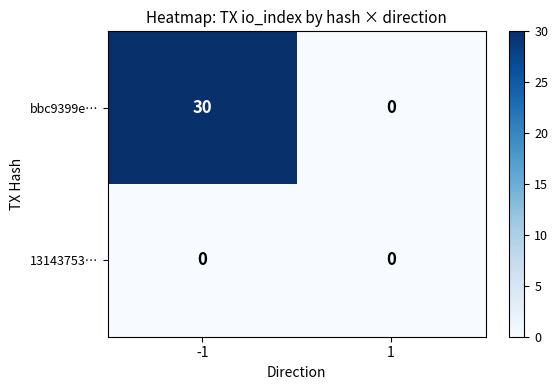

Rank the series by their maximum value, from lowest to highest.

13143753…, bbc9399e…